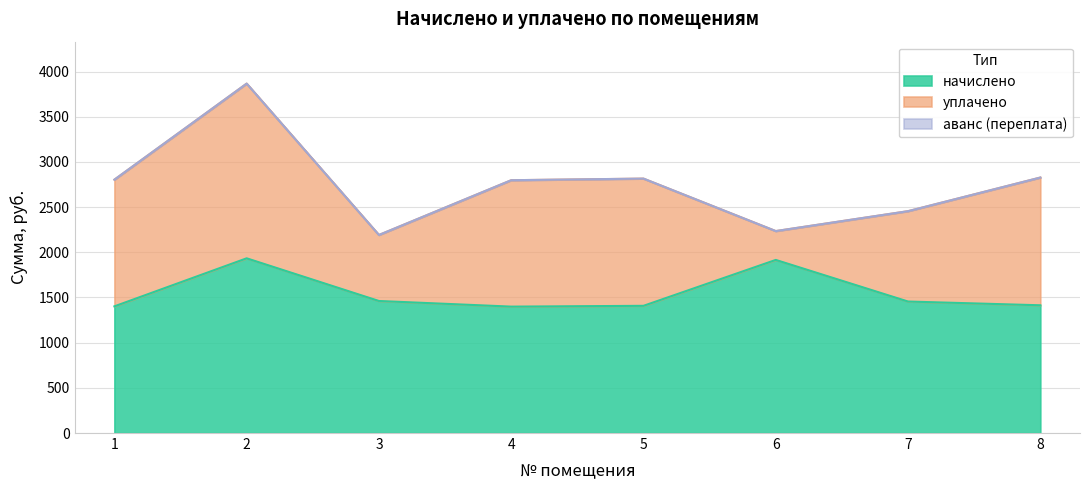

What is the total value across all series at 2?

3867.0